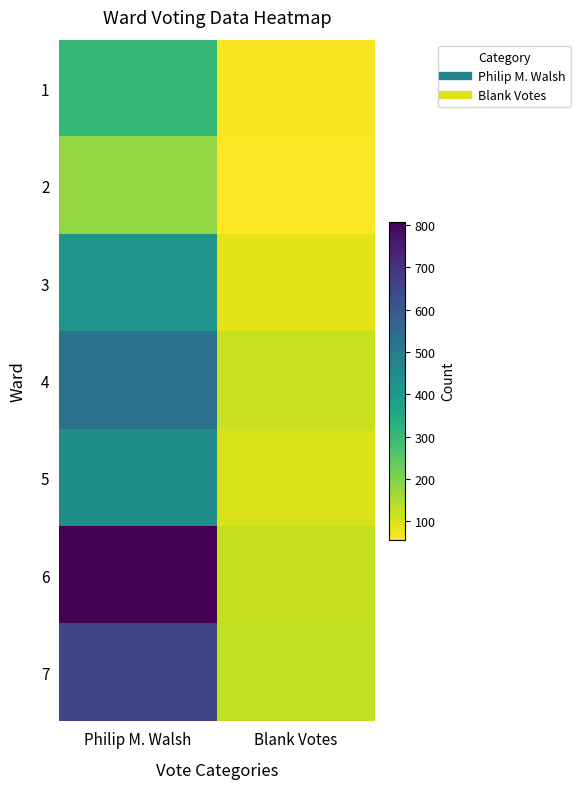

What is the total value across all series at Blank Votes?

683